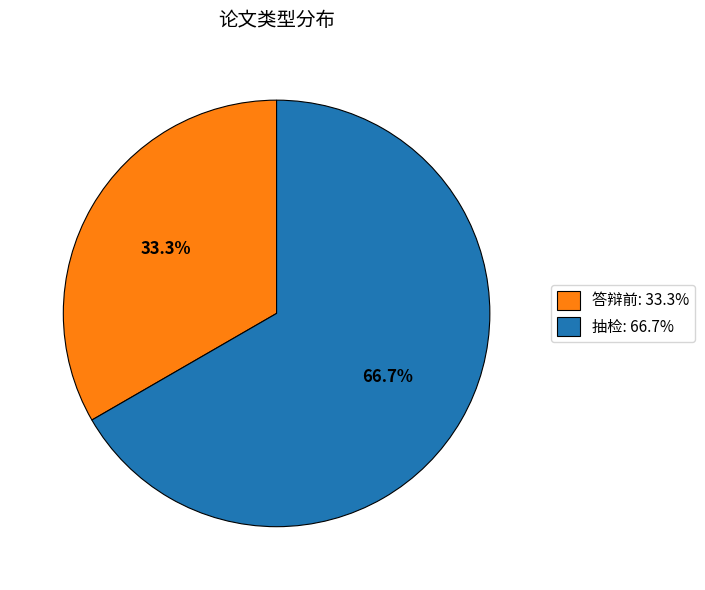

Which has a higher value, 抽检 or 答辩前?

抽检